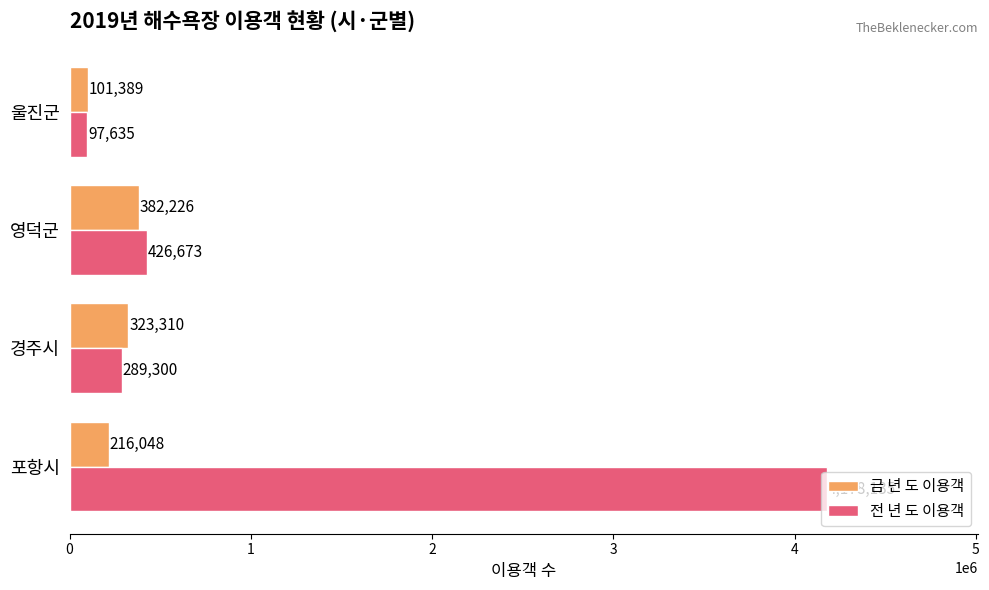

What is the minimum value shown in the chart?

97635